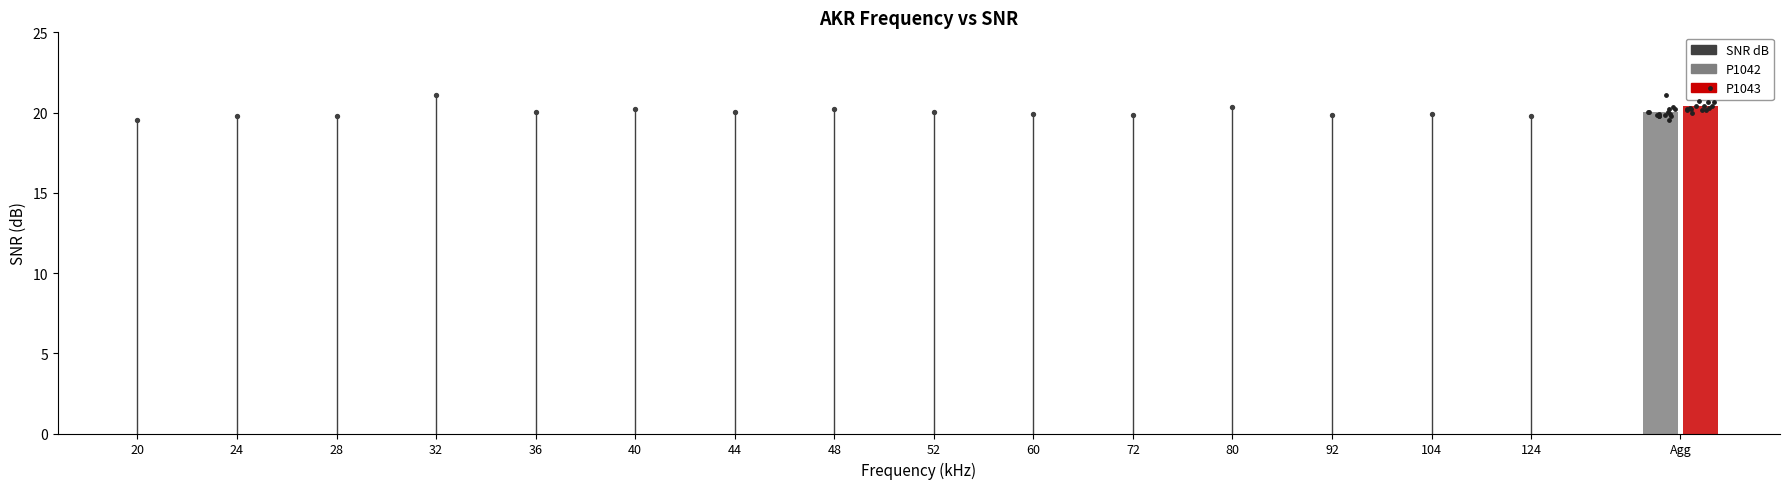

Approximately how many times larger is the value at 24 compared to 48?

1.0